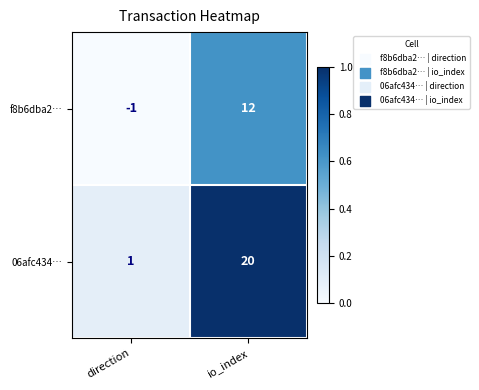

List the series in order of their peak value, lowest first.

f8b6dba2…, 06afc434…